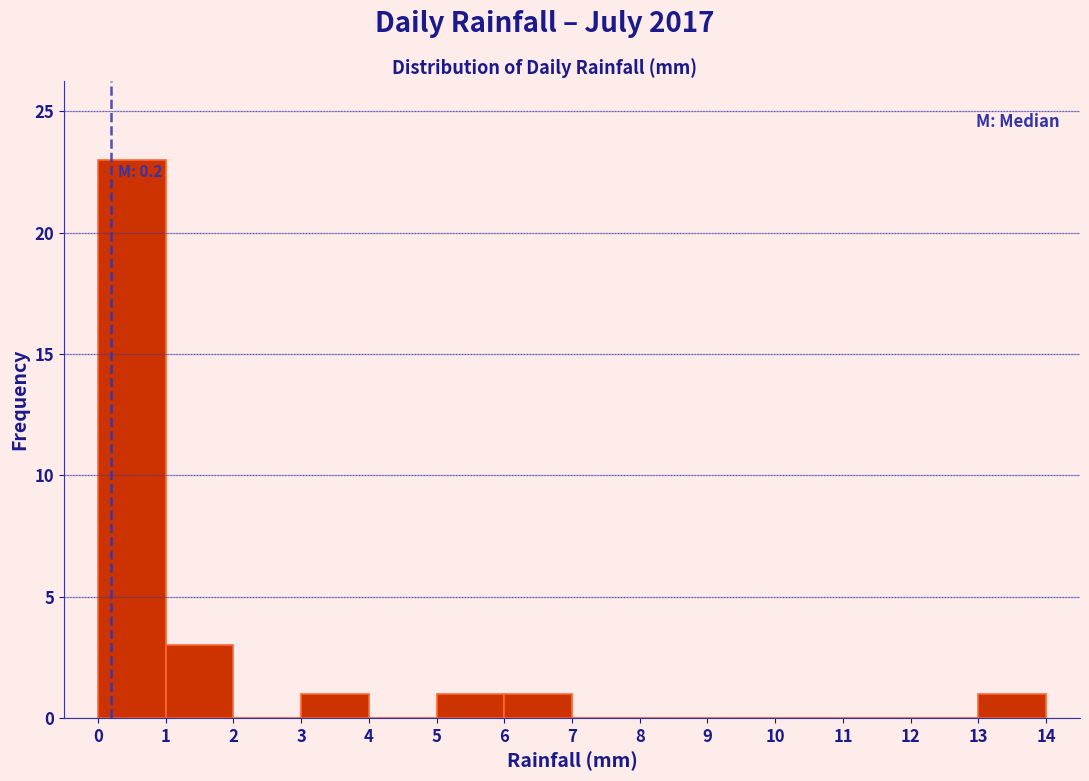

Over which range of the x-axis is the bar tallest?

0 to 1